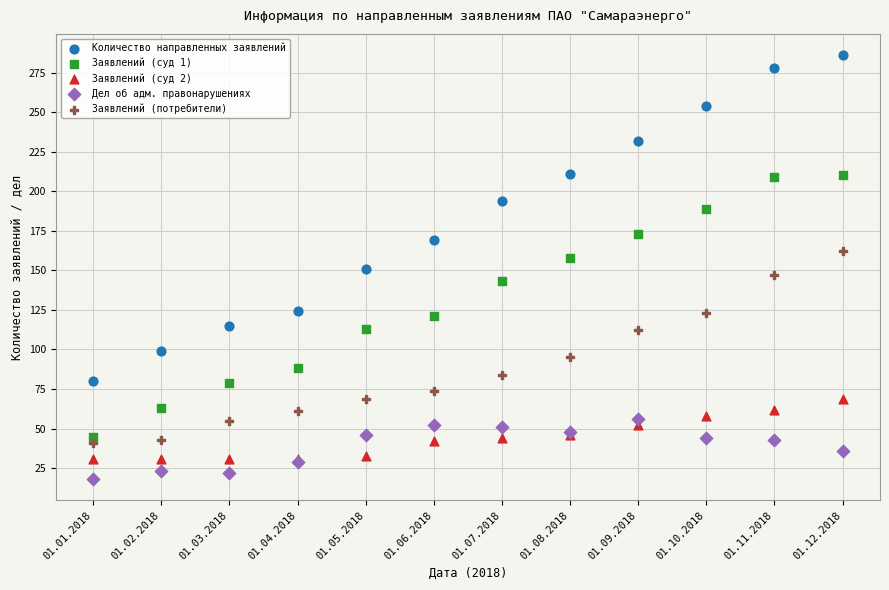

Which series reaches the maximum Y coordinate?

Количество направленных заявлений